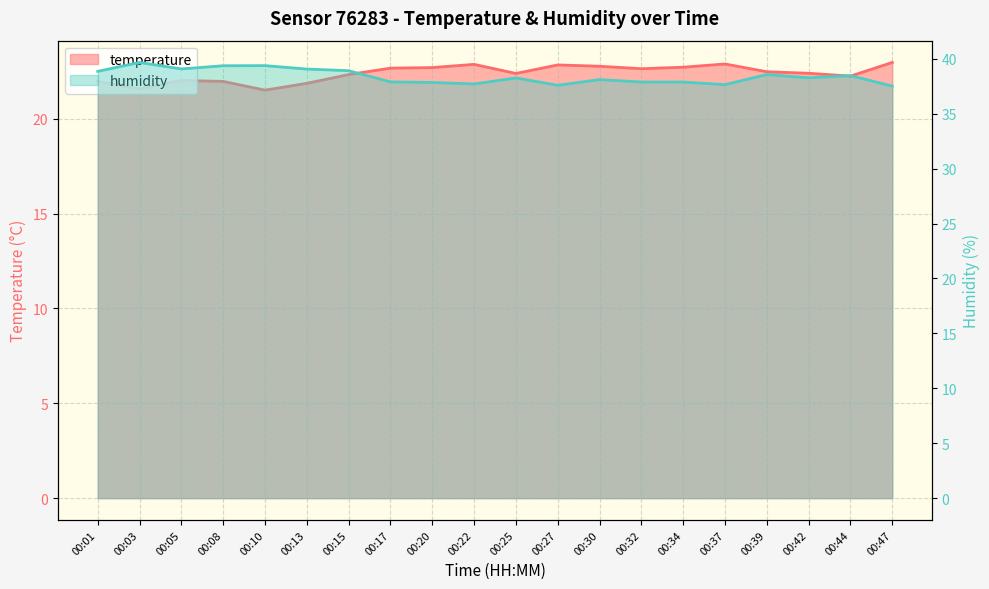

Reading left to right, what are all the values shown in this chart?

temperature: 22.0	21.6	22.0	22.0	21.5	21.9	22.3	22.7	22.7	22.9	22.4	22.8	22.8	22.6	22.7	22.9	22.5	22.4	22.2	23.0
humidity: 38.9	39.7	39.1	39.4	39.4	39.1	38.9	37.9	37.9	37.7	38.3	37.6	38.1	37.9	37.9	37.6	38.6	38.3	38.5	37.5